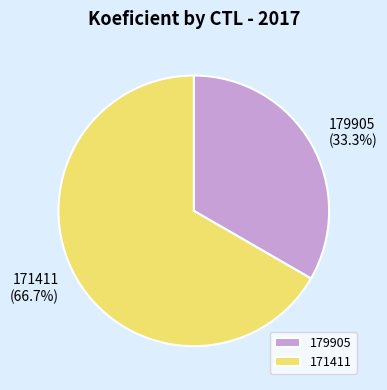

To the nearest percent, what is the difference between the largest and smallest slice percentages?

33%